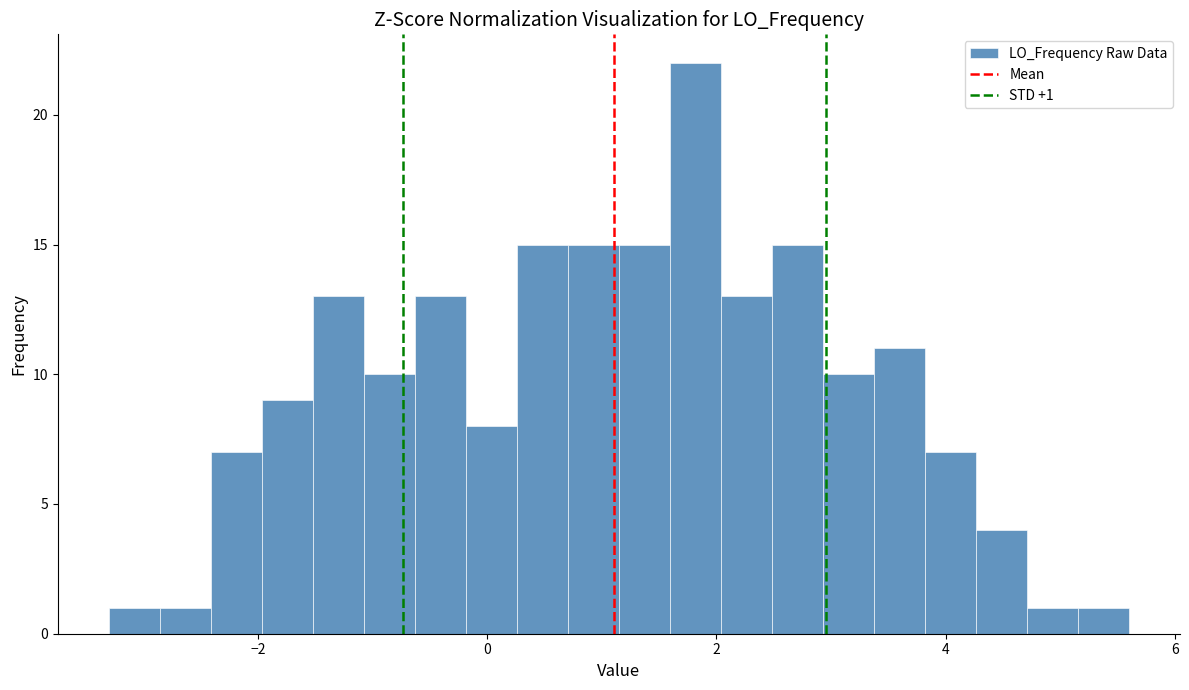

Read against the x-axis, roughly where is the centre of the tallest bar?

1.8